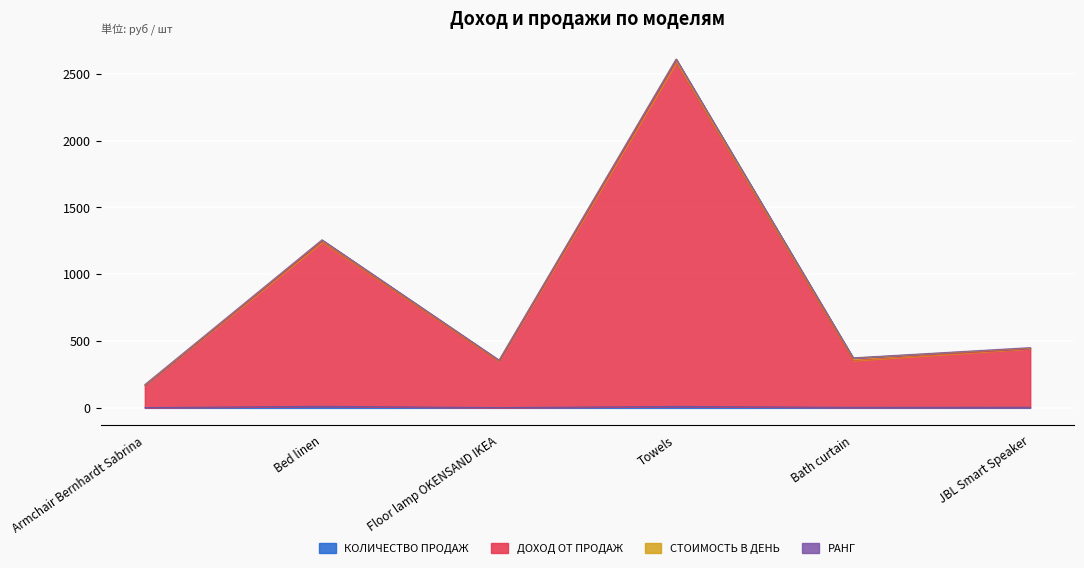

True or false: ДОХОД ОТ ПРОДАЖ has a value of 168.3 at Armchair Bernhardt Sabrina.

True